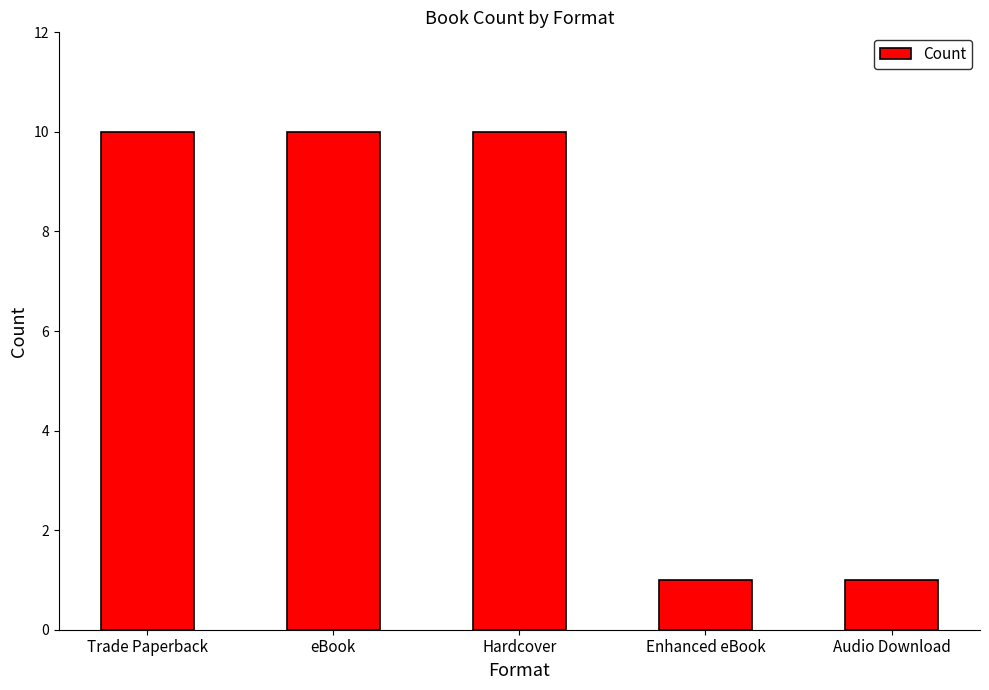

What is the sum of all values?

32